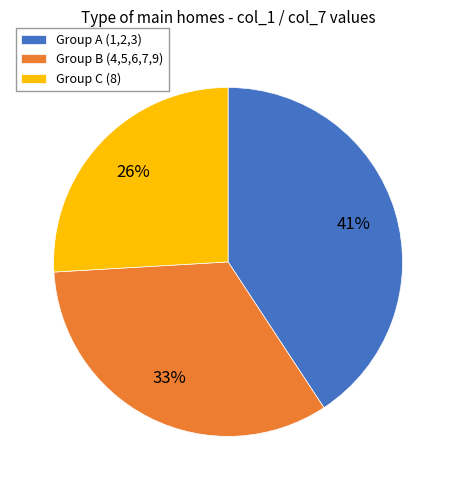

To the nearest percent, what percentage of the pie is Group C (8)?

26%